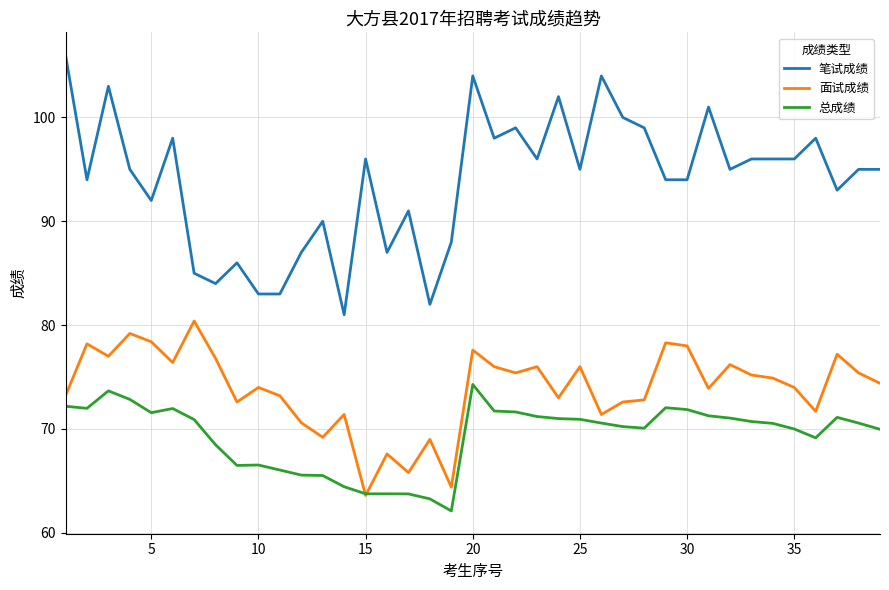

List the series in order of their overall mean, highest first.

笔试成绩, 面试成绩, 总成绩